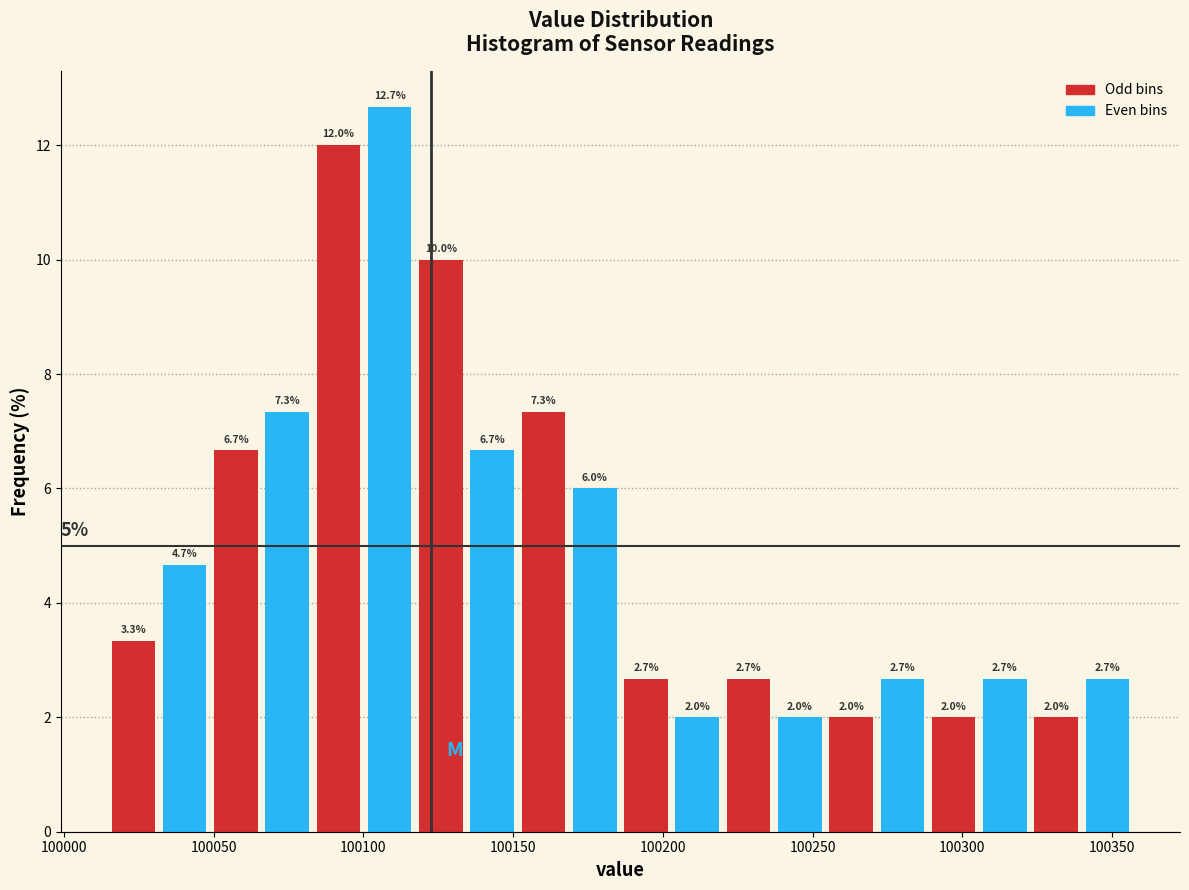

Read against the x-axis, roughly where is the centre of the tallest bar?

100110